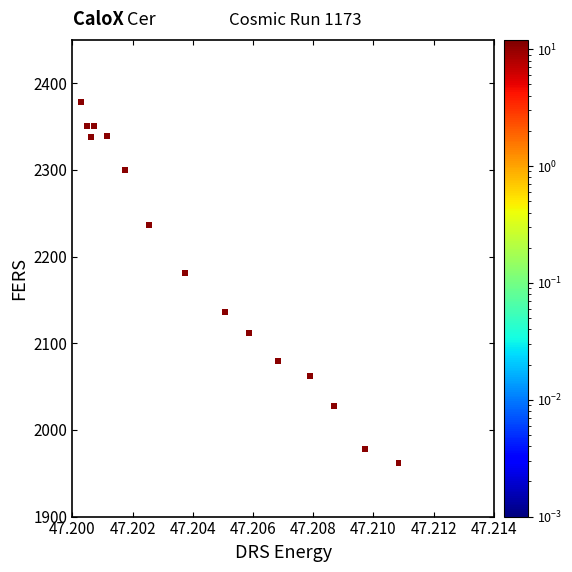

How many data points are displayed?

16